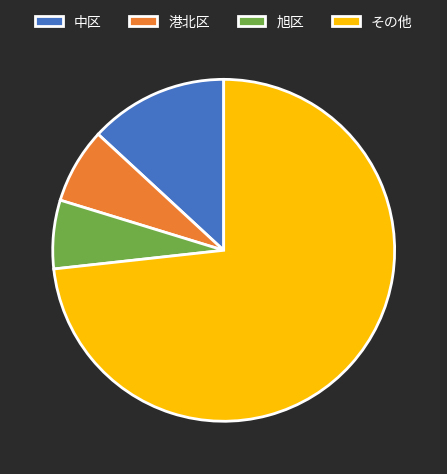

Is the sum of 港北区 and 中区 greater than half?

No